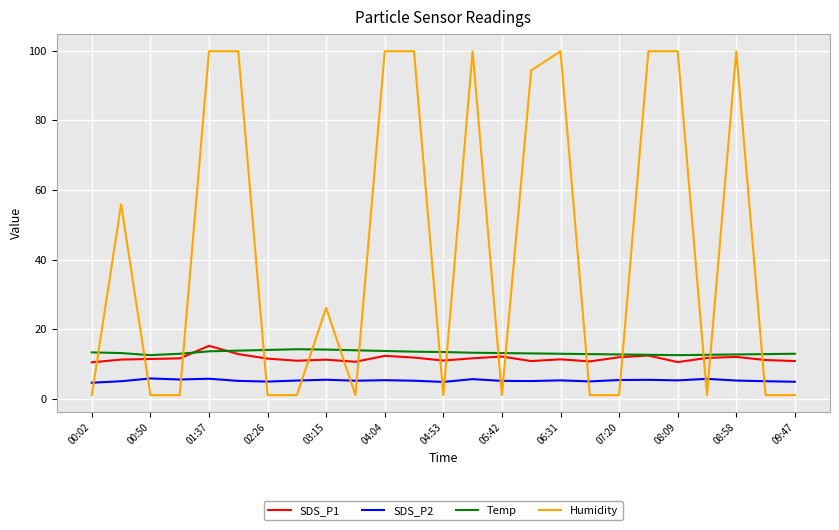

True or false: Humidity has more than 0 points higher than both neighbors.

True